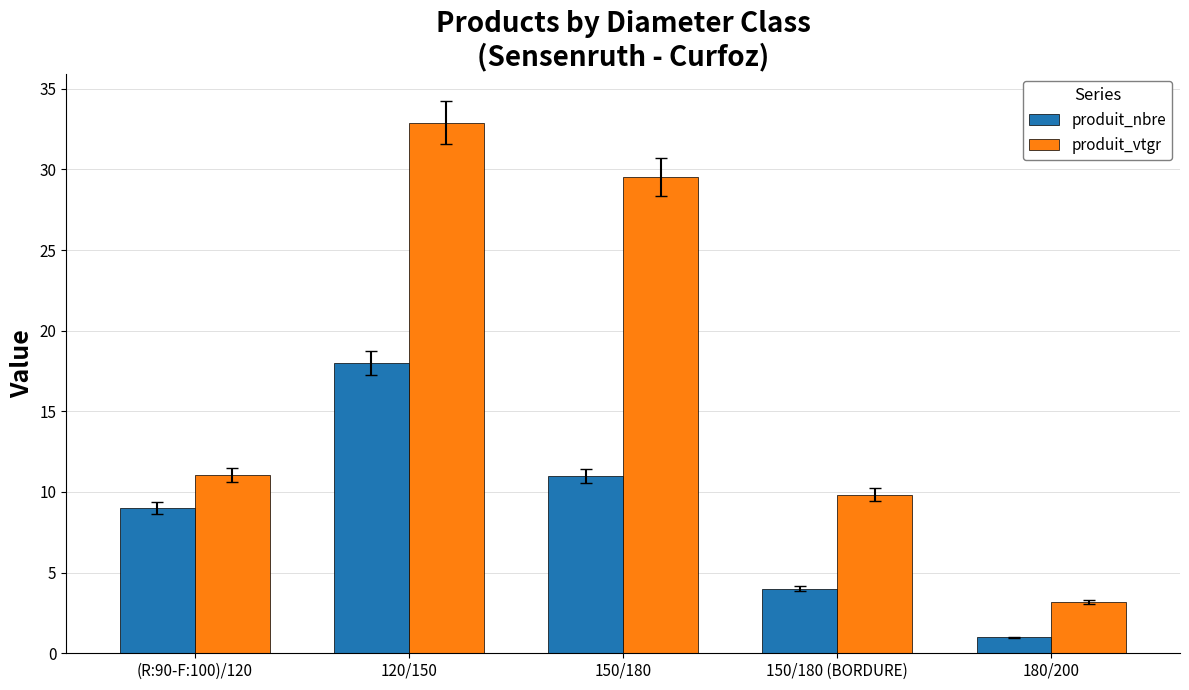

Between 150/180 (BORDURE) and 180/200, which series saw the biggest shift?

produit_vtgr